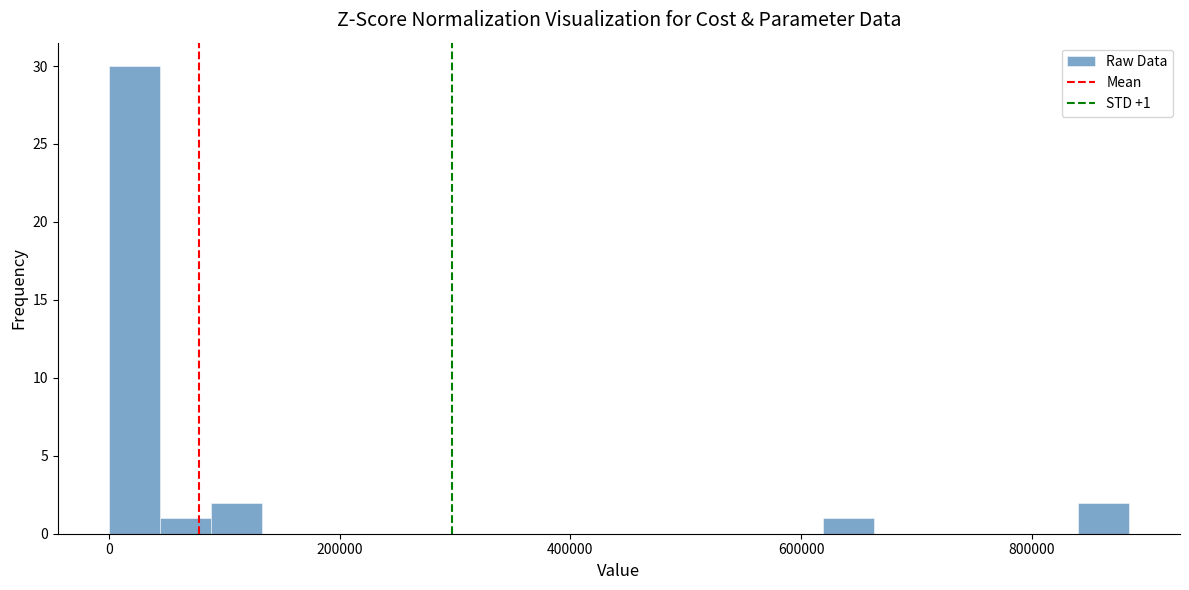

Around what value on the x-axis is the tallest bar? Give the approximate position of its centre, as read against the axis.

20000